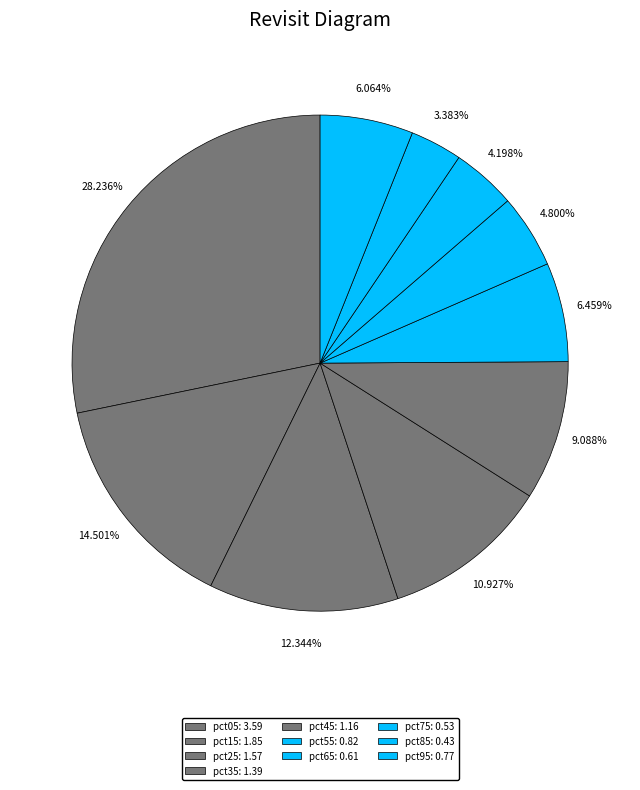

Does pct55 represent more than half of the total?

No